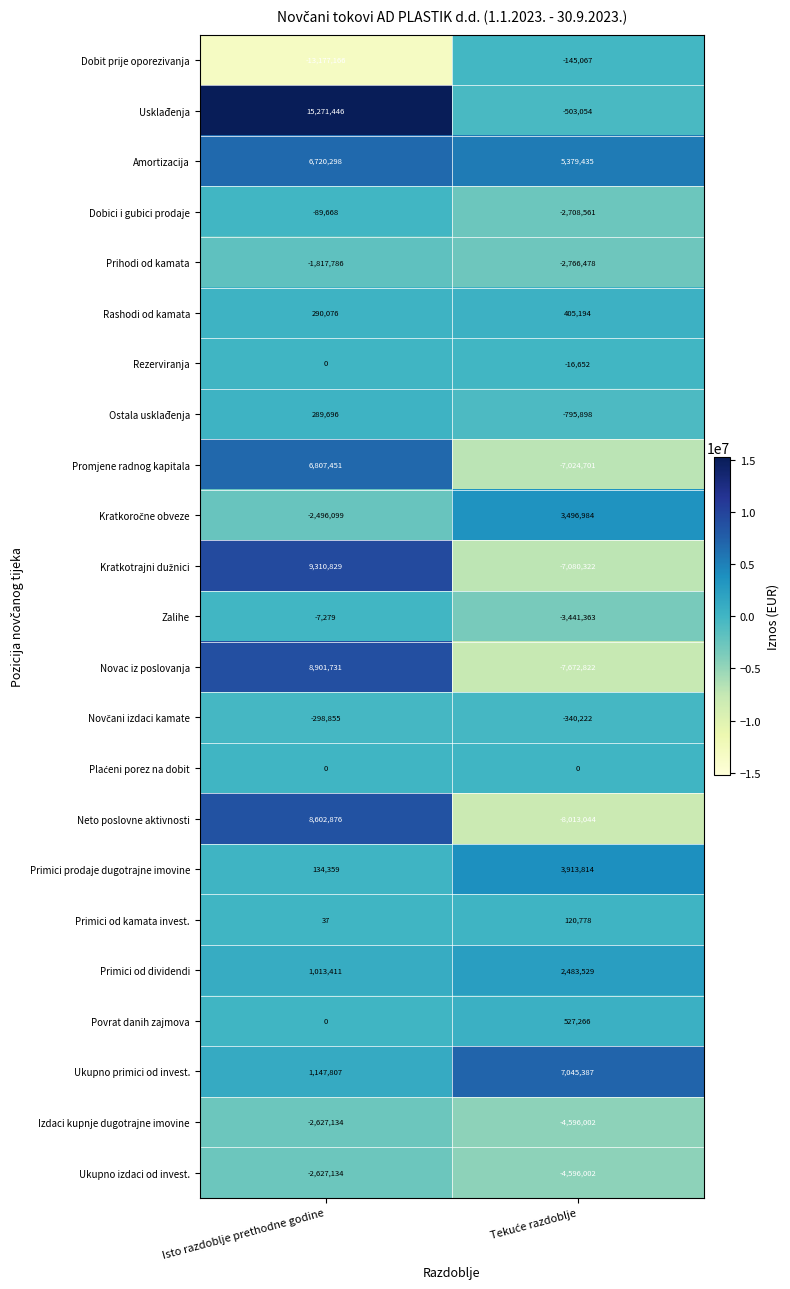

Which series has the widest spread of values?

Neto poslovne aktivnosti